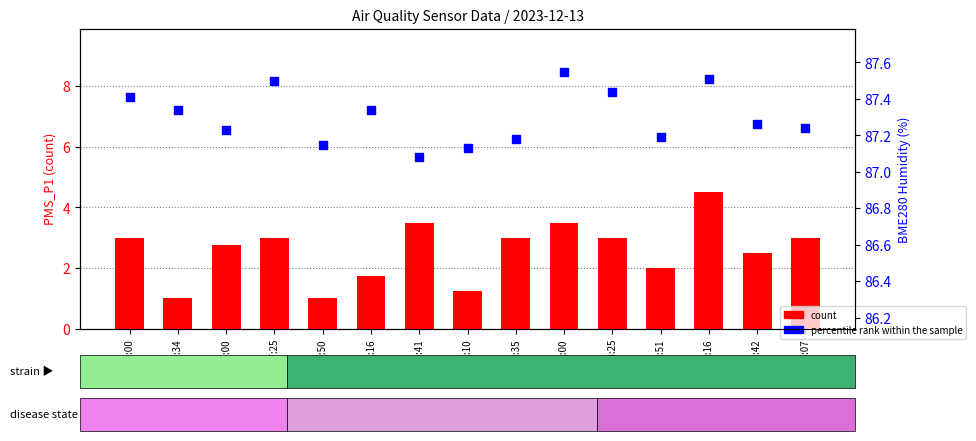

What is the total value across all series at 31:42?

89.8